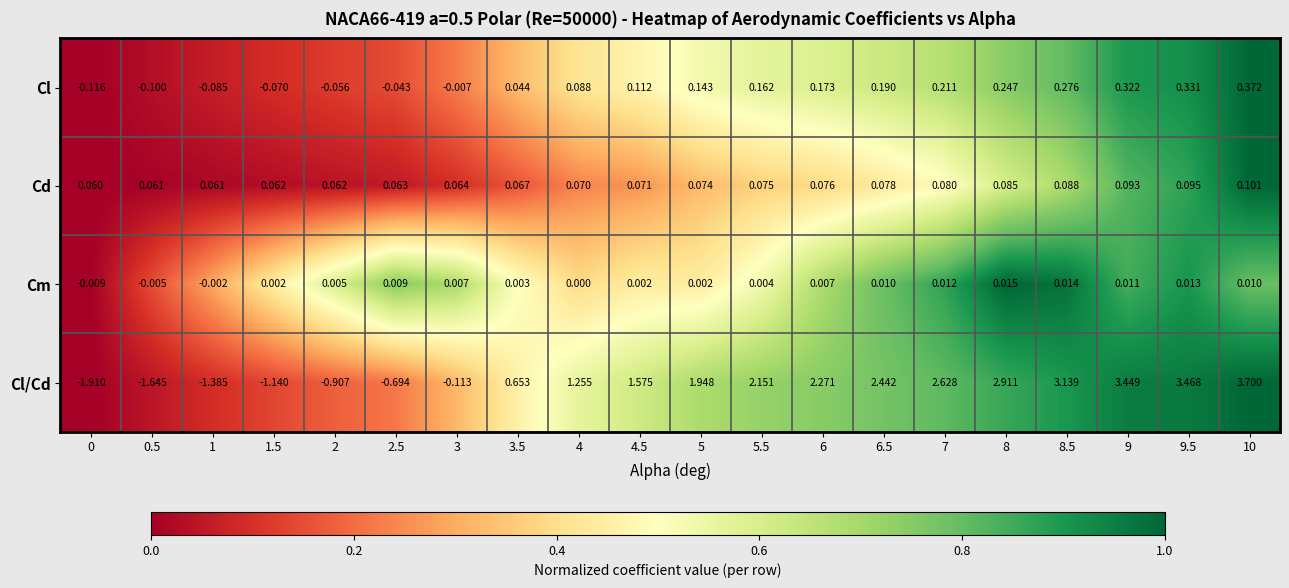

At which category is the sum across all series the highest?

10